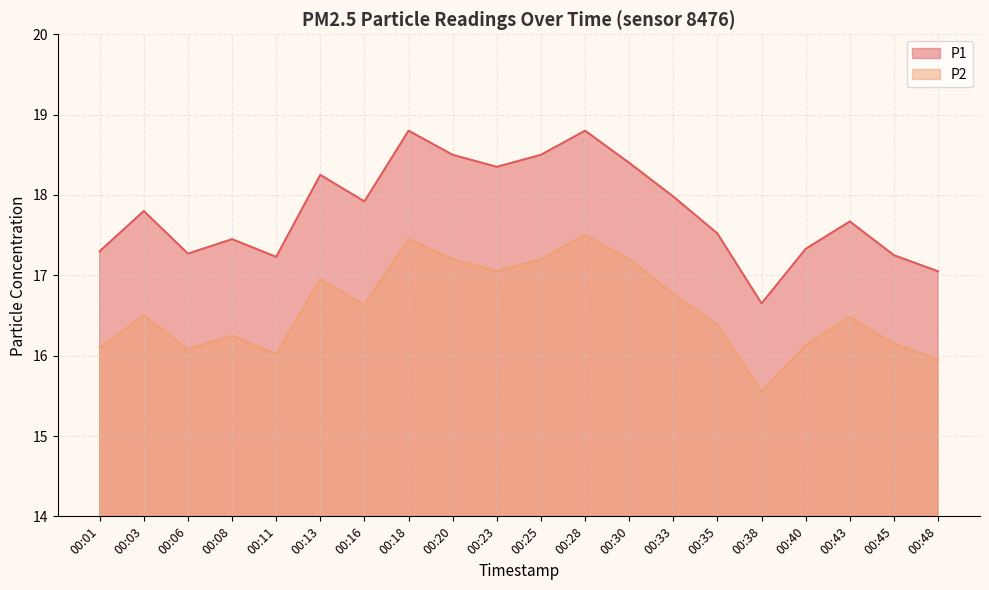

What is the difference between the P2 values at 00:23 and 00:43?

0.6